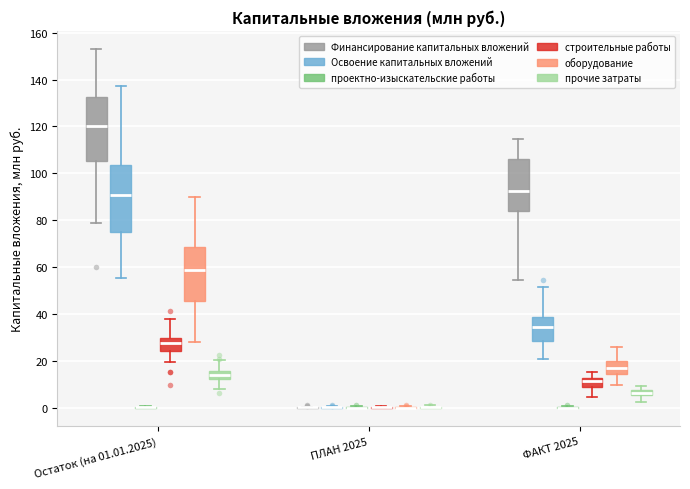

Where does the upper whisker of the box for ФАКТ 2025 (Освоение капитальных вложений) end on the y-axis? The values are not printed on the chart, so give them approximately, as read against the axis.

52